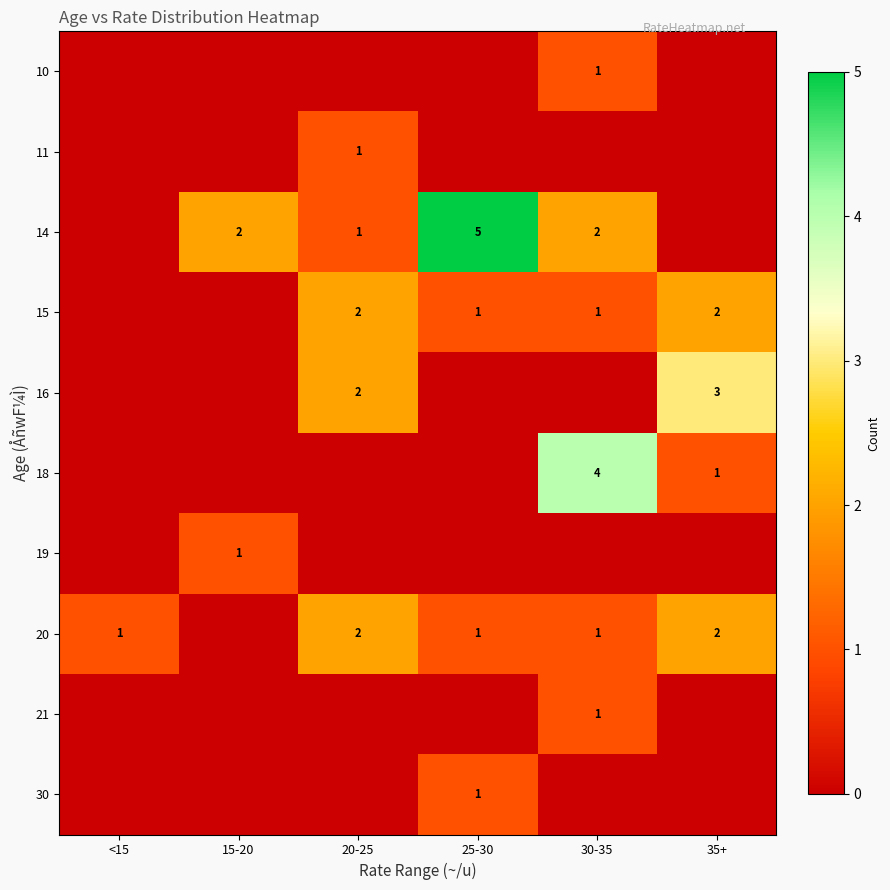

What is the sum of the 14 values at 15-20 and 30-35?

4